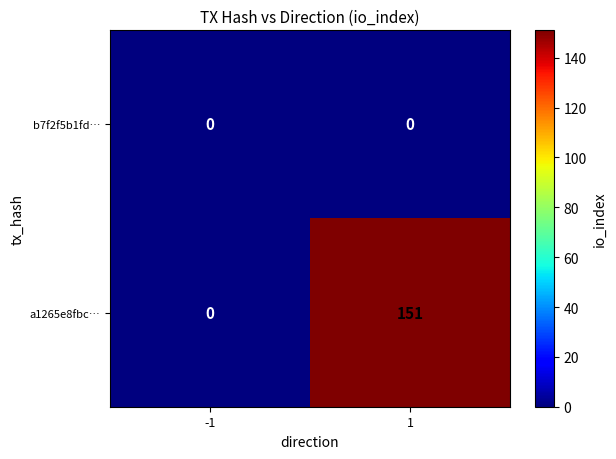

The b7f2f5b1fd… series shows 0 at 1. True or false?

True